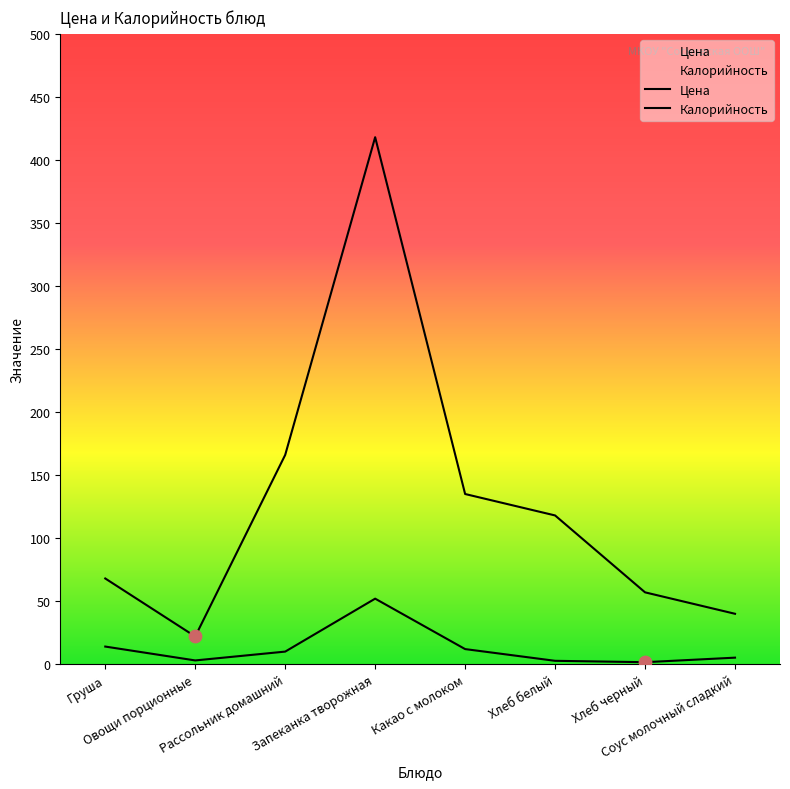

At which category is the sum across all series the highest?

Запеканка творожная